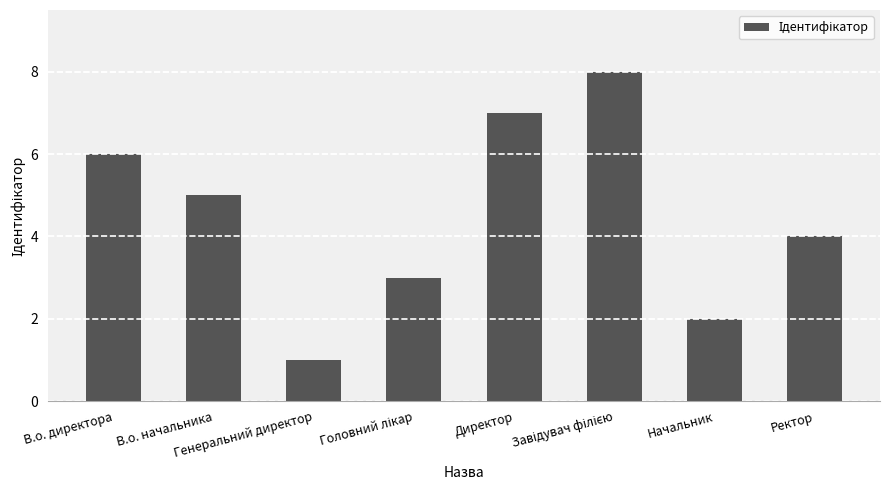

What is the greatest value displayed?

8